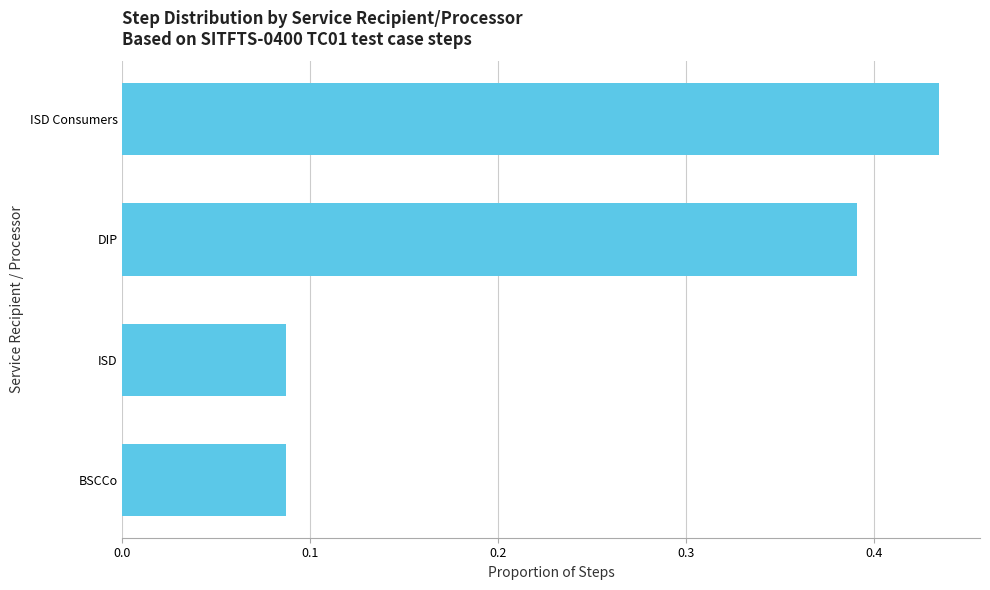

What is the sum of the values at ISD and ISD Consumers?

0.5